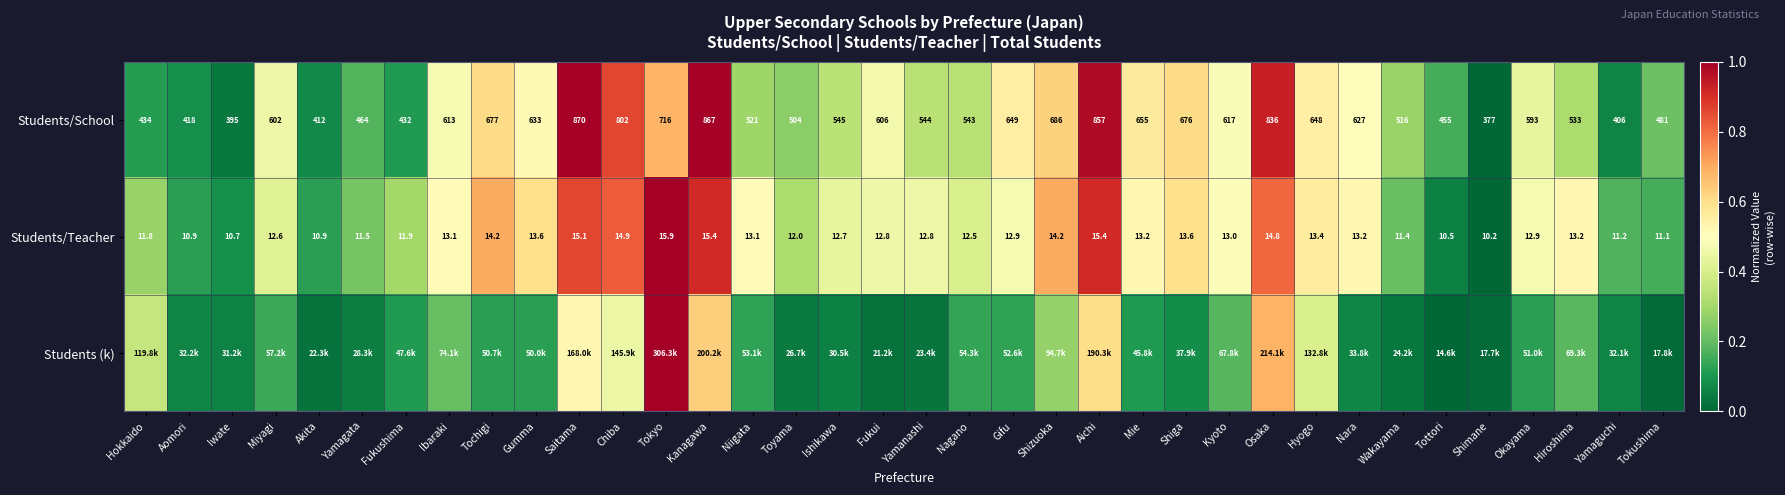

At how many categories does at least one series exceed 0?

36